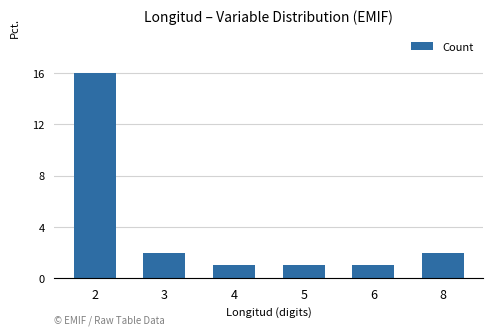

Where does the data first go above 2?

2